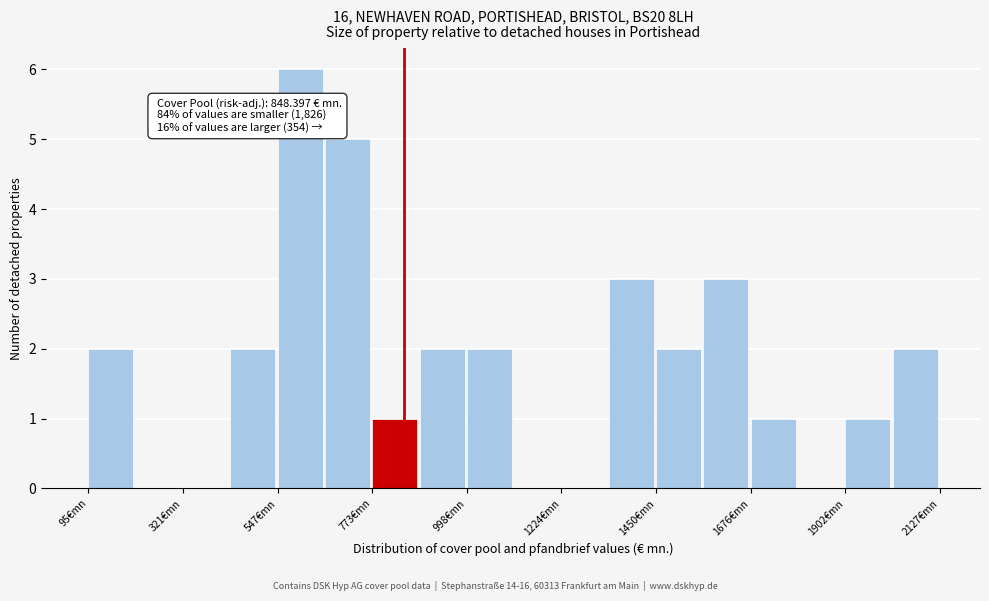

Around what value on the x-axis is the tallest bar? Give the approximate position of its centre, as read against the axis.

600